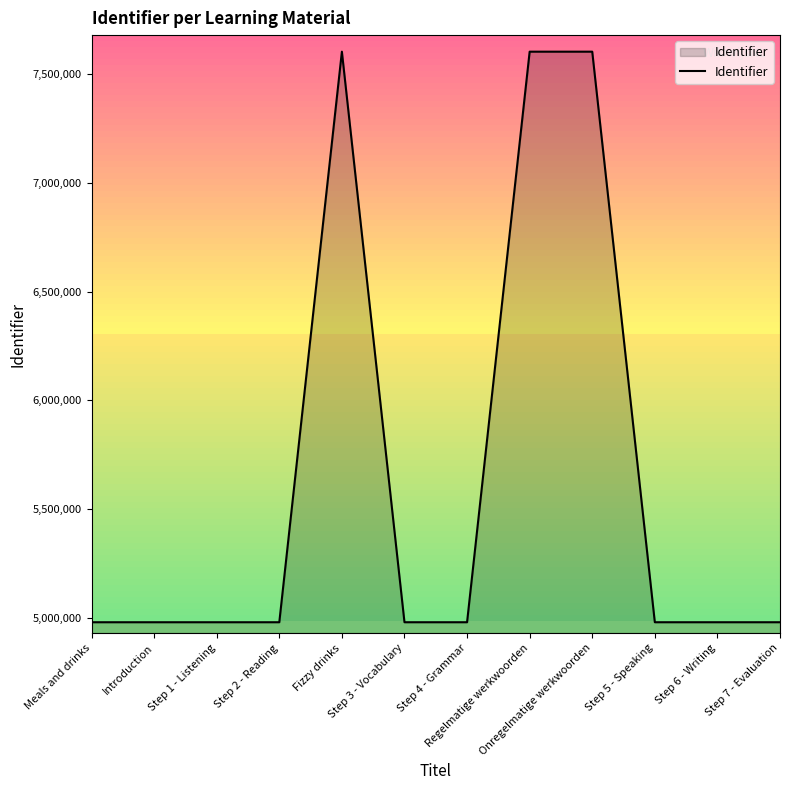

What is the smallest value displayed?

4982015